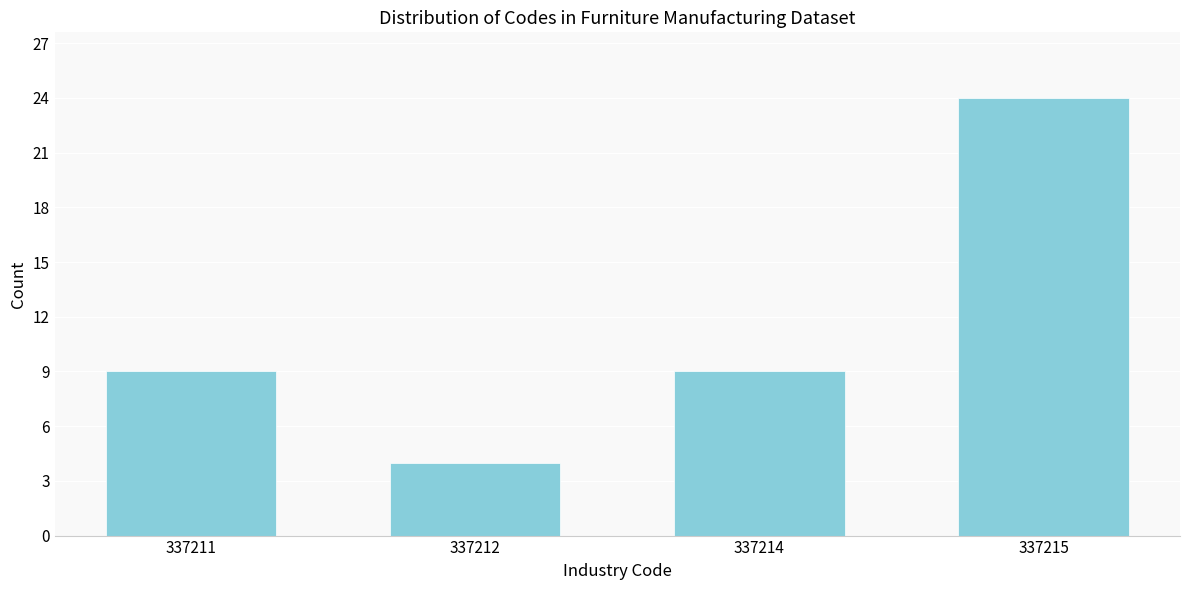

Reading left to right, transcribe all the data shown in this chart.

337211=9	337212=4	337214=9	337215=24